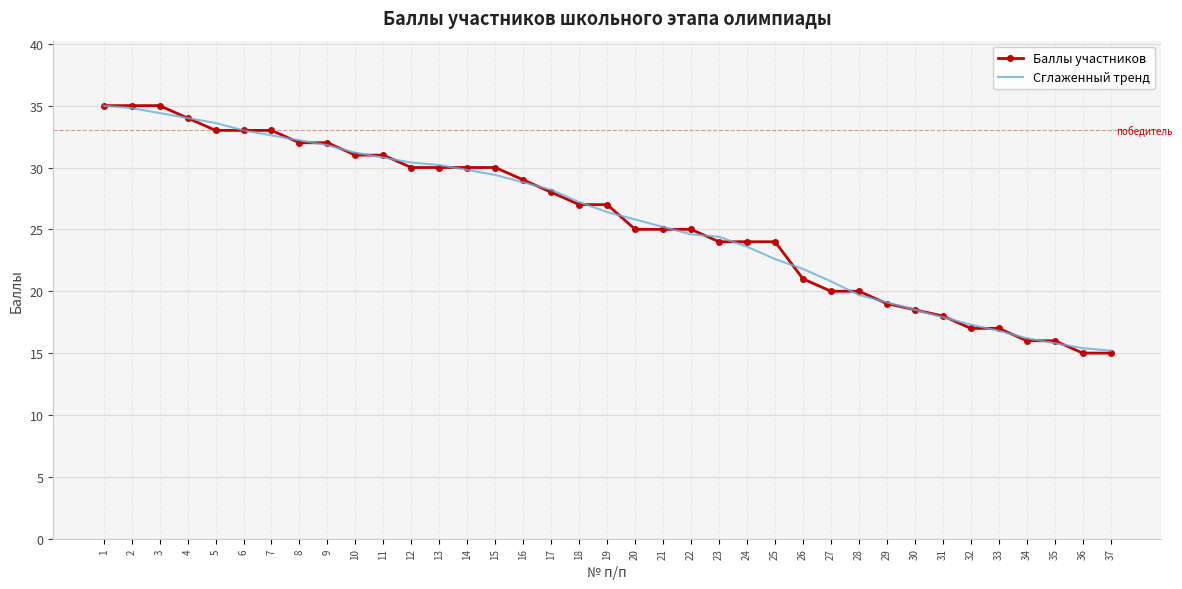

What is the sum of all Сглаженный тренд values?

954.5